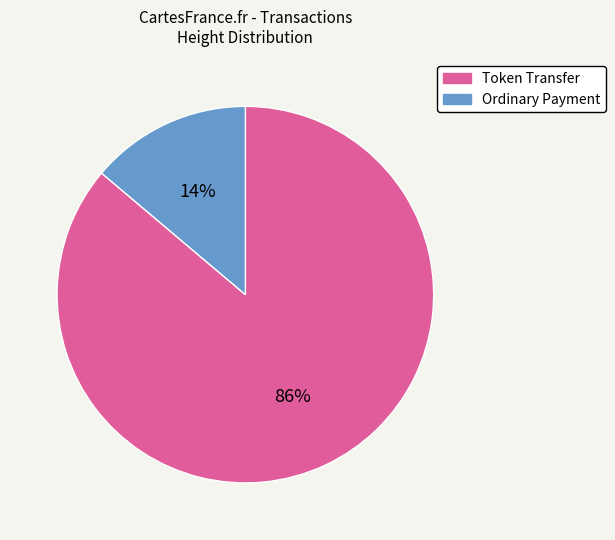

Which has a higher value, Ordinary Payment or Token Transfer?

Token Transfer